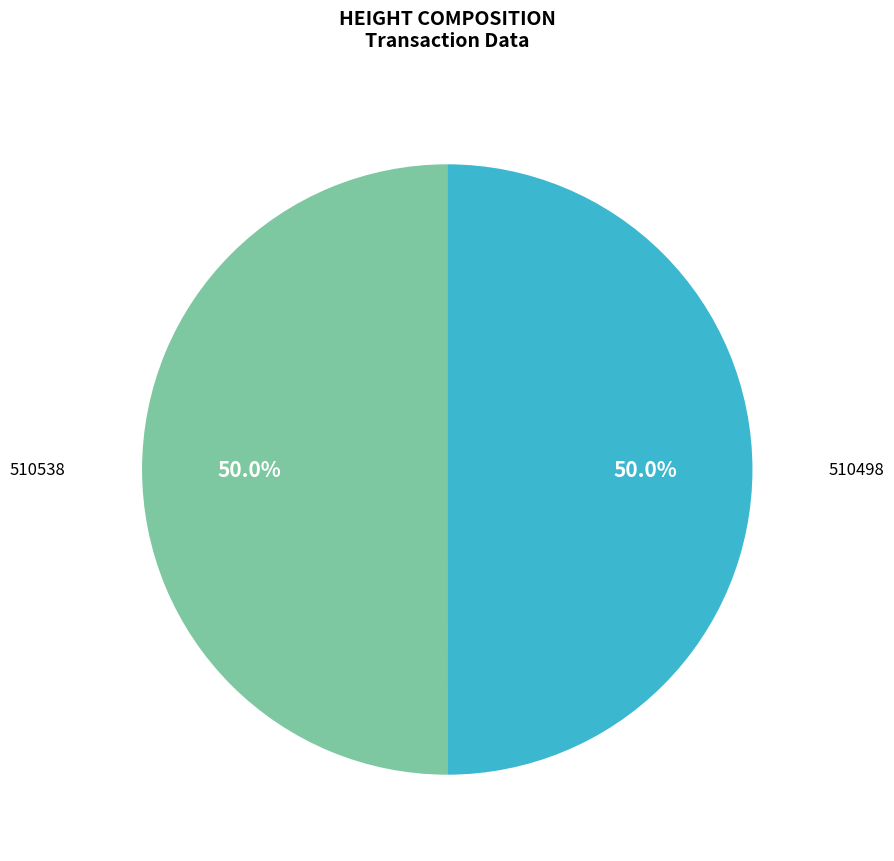

Count the number of slices in the pie.

2